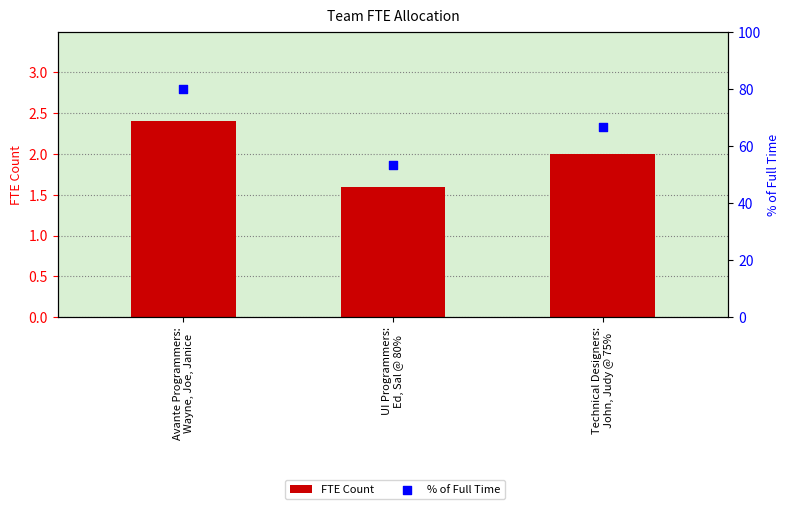

What is the total value across all series at Technical Designers:
John, Judy @ 75%?

68.7